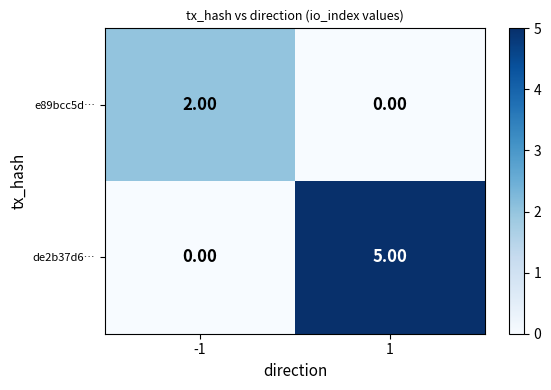

How many values in the e89bcc5d… series are below 2?

1